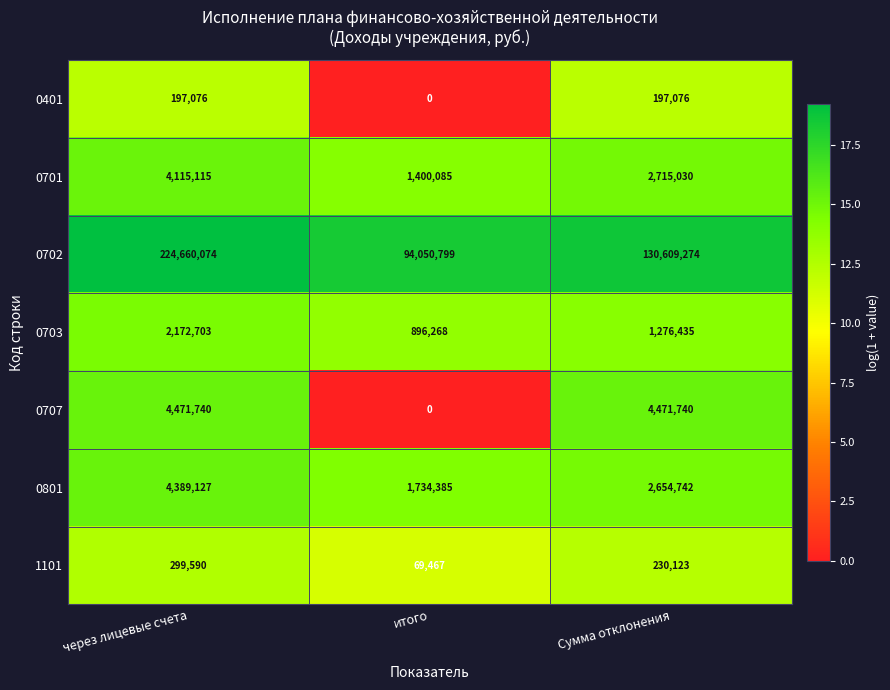

What is the greatest value displayed?

224660074